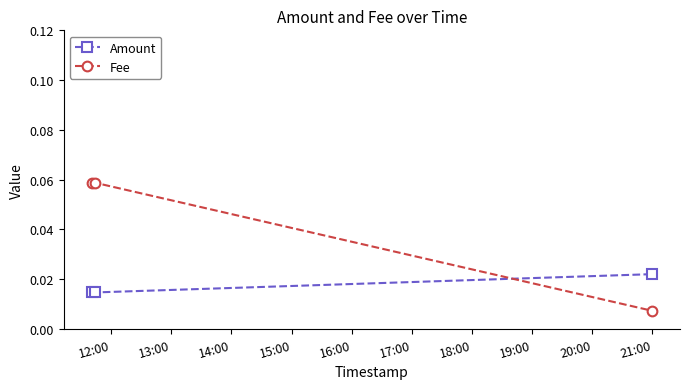

Rank the series by their average value, from lowest to highest.

Amount, Fee